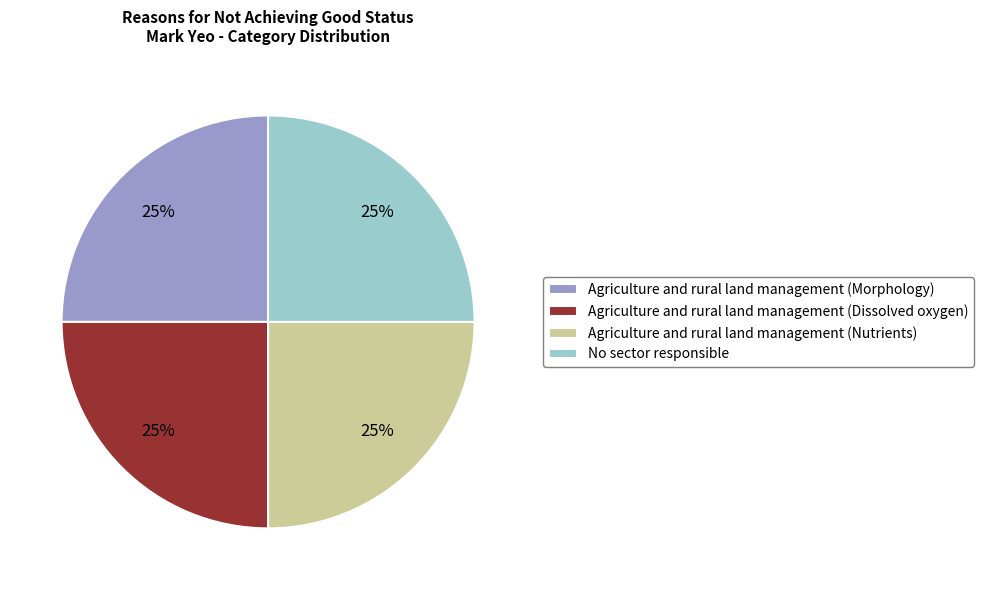

What is the ratio of the value at No sector responsible to the value at Agriculture and rural land management (Dissolved oxygen)?

1.0